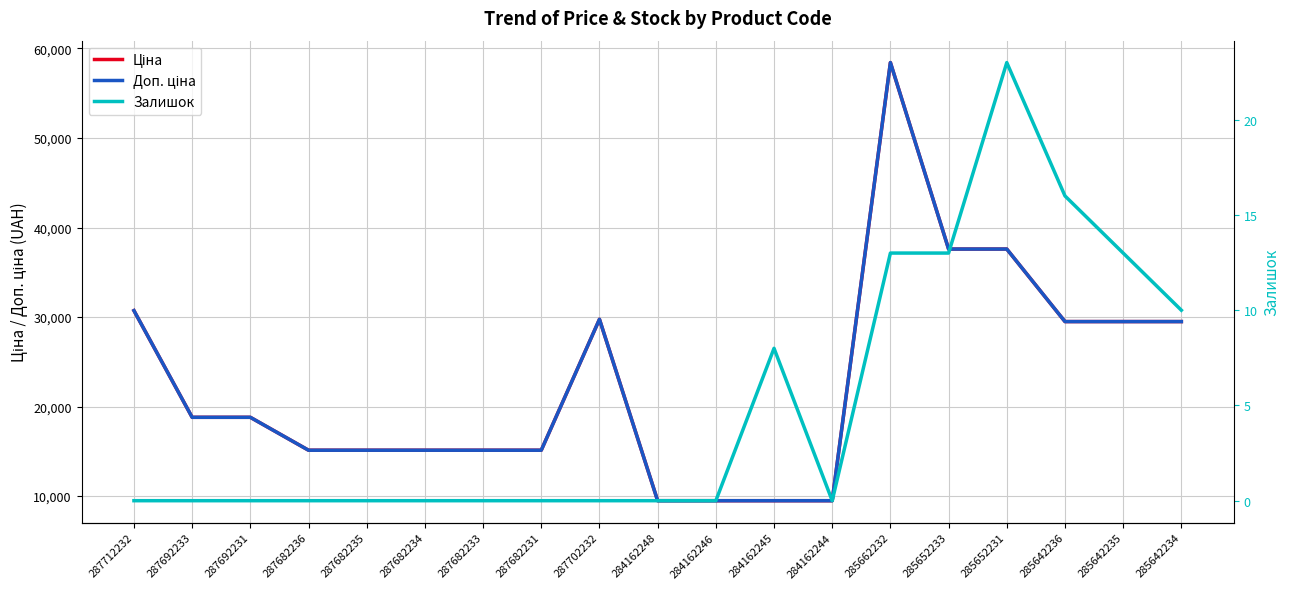

List the series in order of their peak value, highest first.

Ціна, Доп. ціна, Залишок